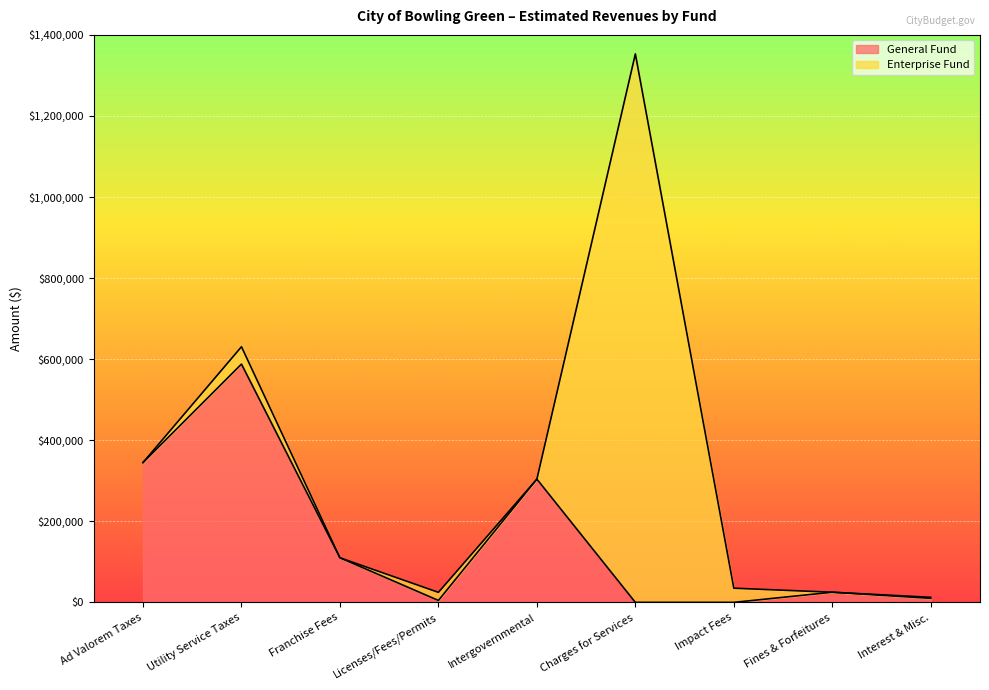

What is the label of the 4th point from the right?

Charges for Services